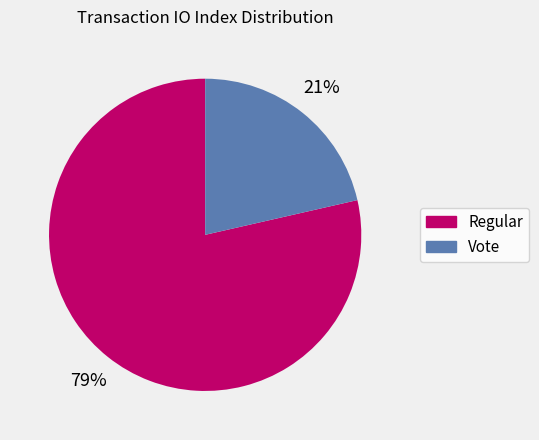

What is the largest slice in the pie chart?

Regular